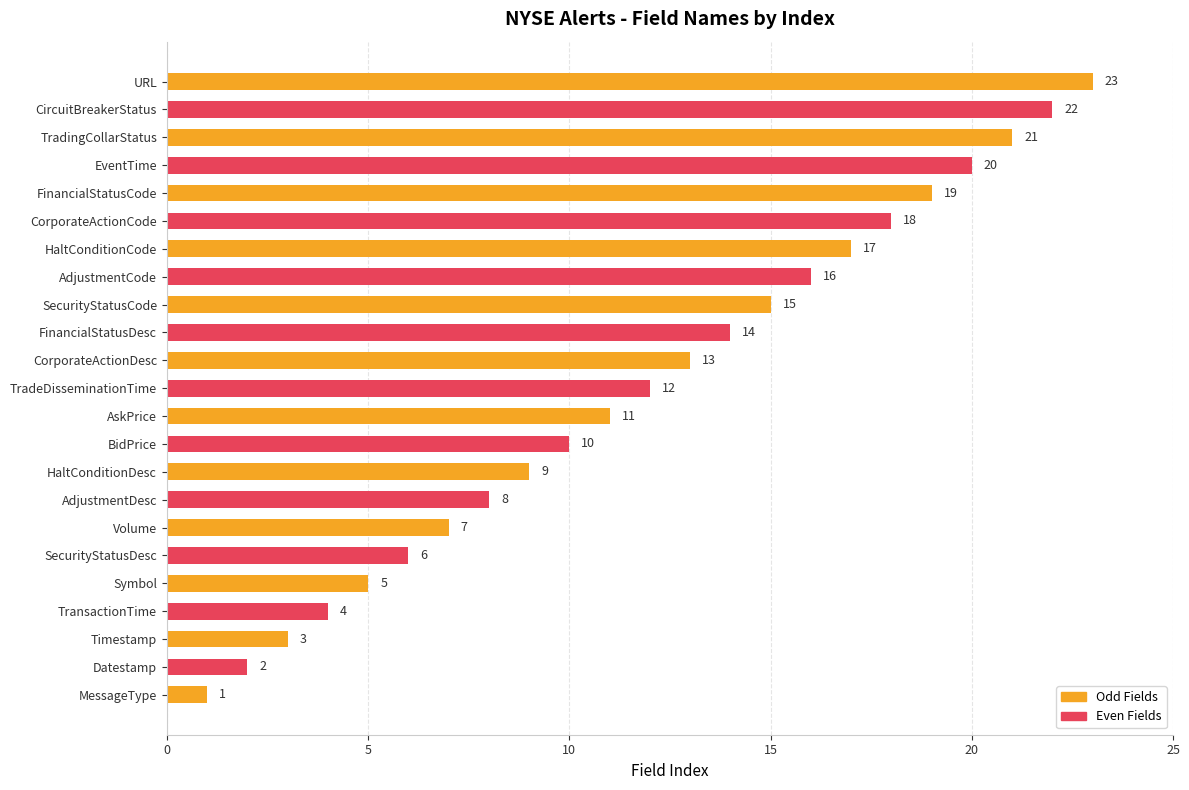

What is the difference between the second highest and second lowest values?

20